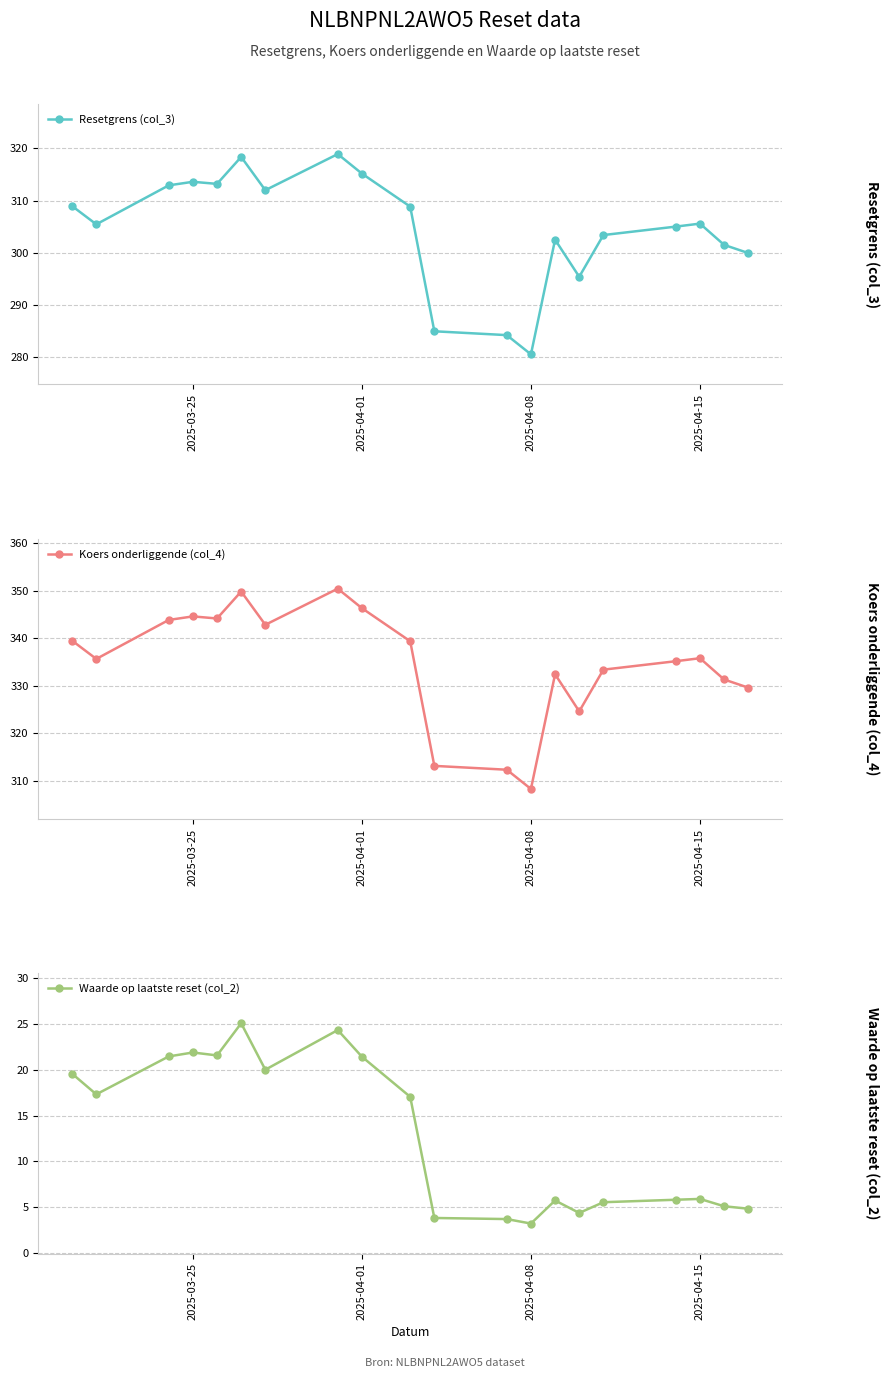

True or false: Koers onderliggende (col_4) and Waarde op laatste reset (col_2) cross at least once.

False